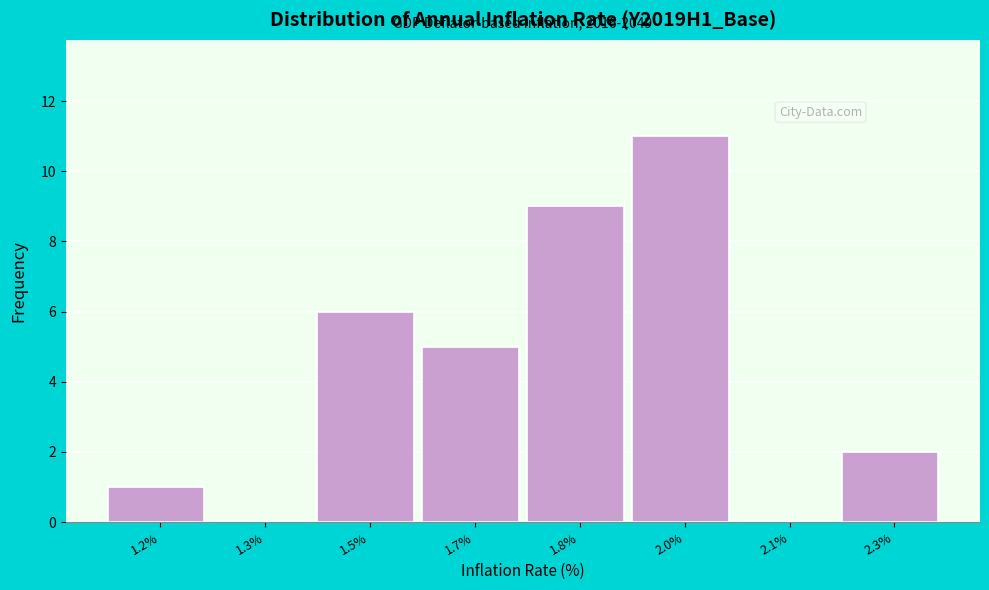

Reading left to right, list all the values displayed in this chart.

1.2%=1	1.3%=0	1.5%=6	1.7%=5	1.8%=9	2.0%=11	2.1%=0	2.3%=2